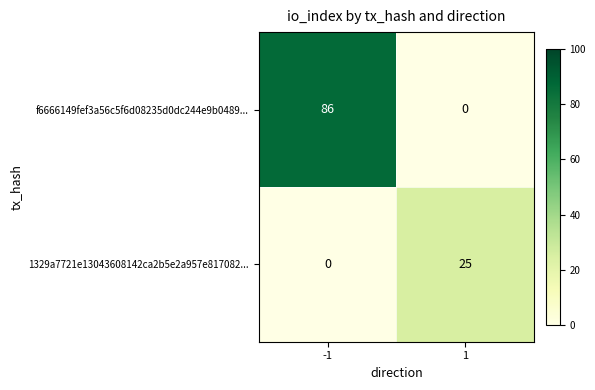

What is the total value across all series at 1?

25